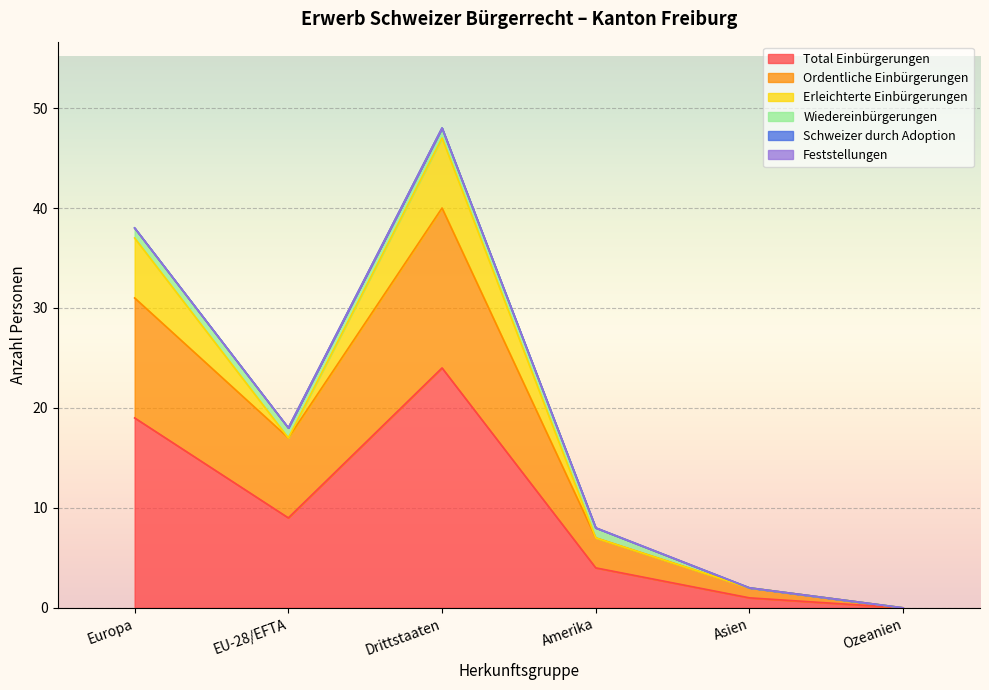

True or false: Feststellungen and Total Einbürgerungen cross at least once.

False